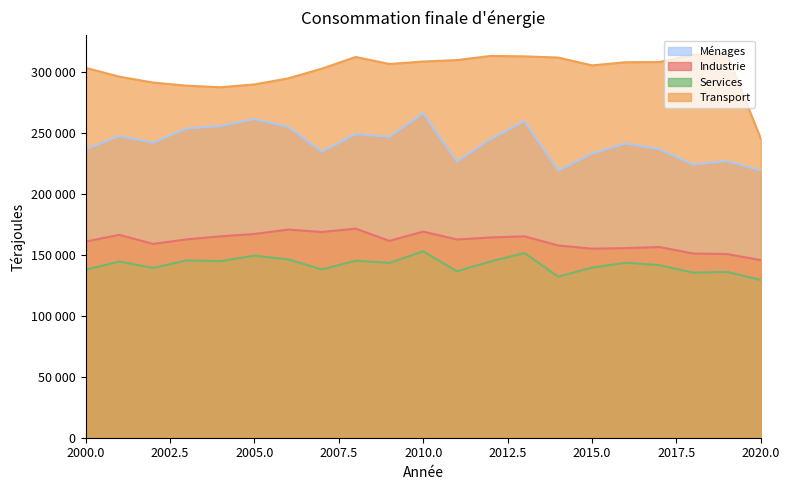

What is the difference between the maximum and minimum values in the Ménages series?

46950